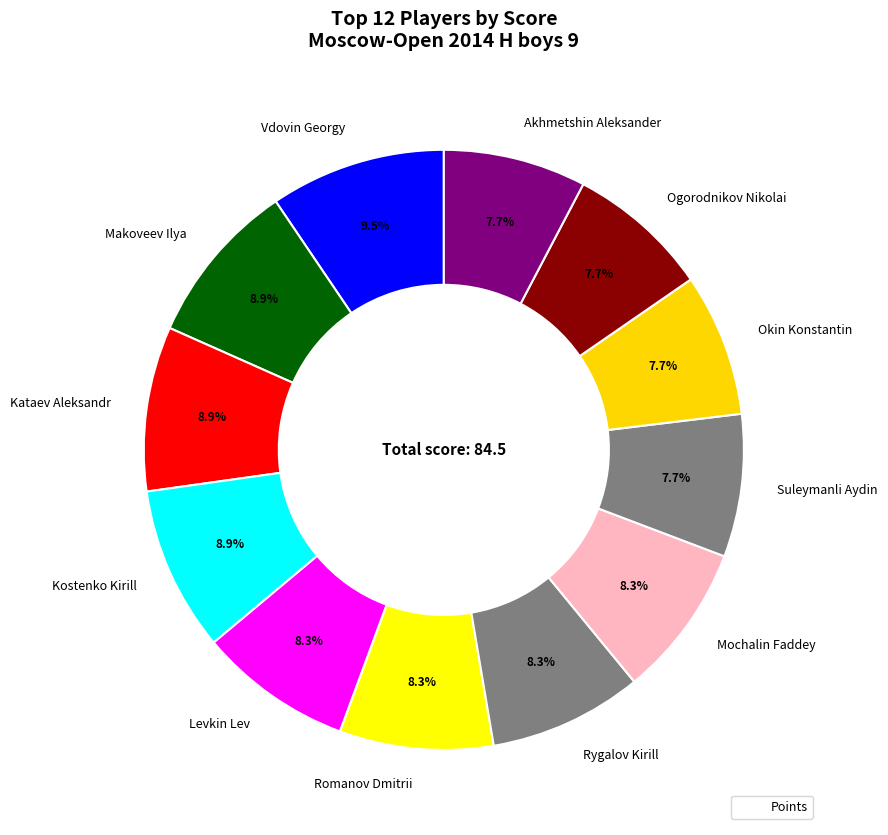

How many segments does this pie chart have?

12